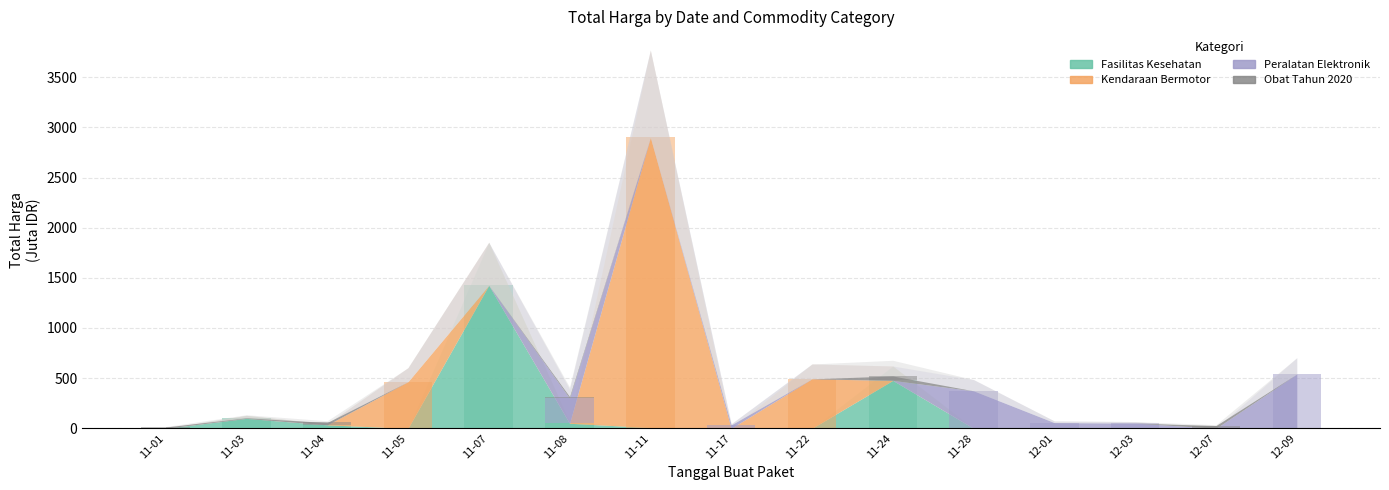

What are all the series names shown in the legend?

Fasilitas Kesehatan, Kendaraan Bermotor, Peralatan Elektronik, Obat Tahun 2020